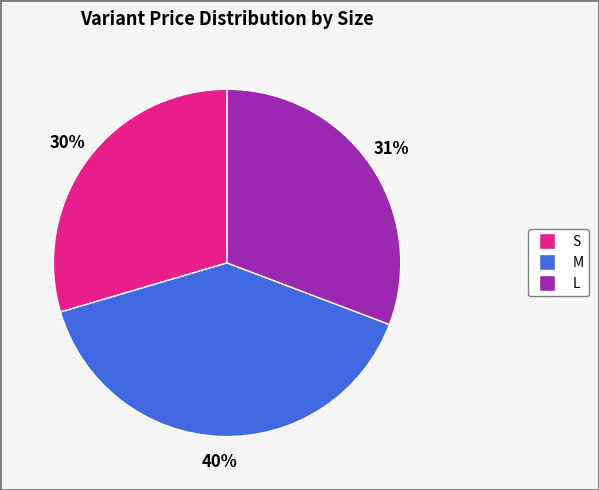

Is it true that S is 30% of the pie?

True